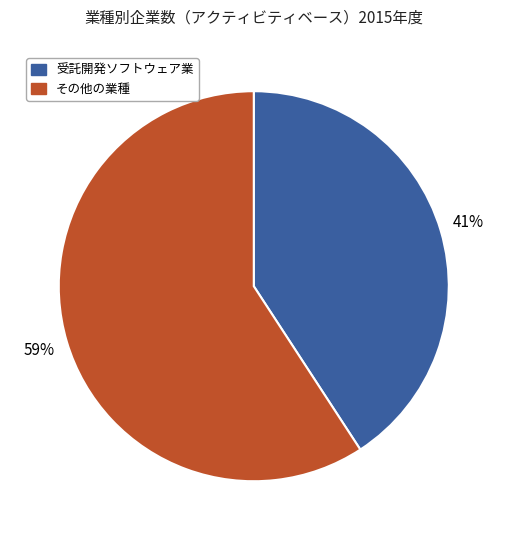

To the nearest percent, what is the average slice percentage?

50%